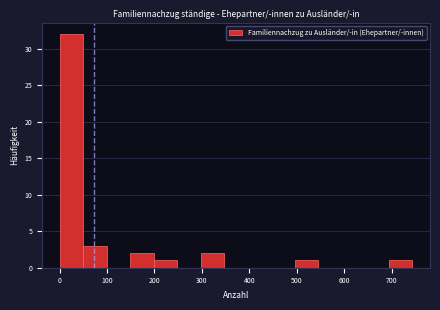

Over which range of the x-axis is the bar tallest?

0 to 50